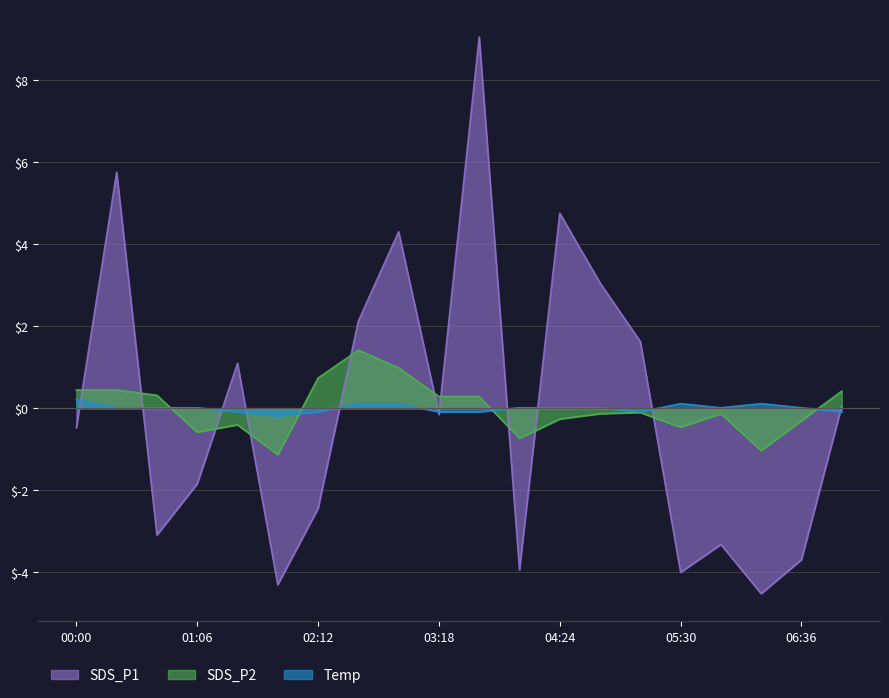

What is the label of the 17th point from the left?

05:52